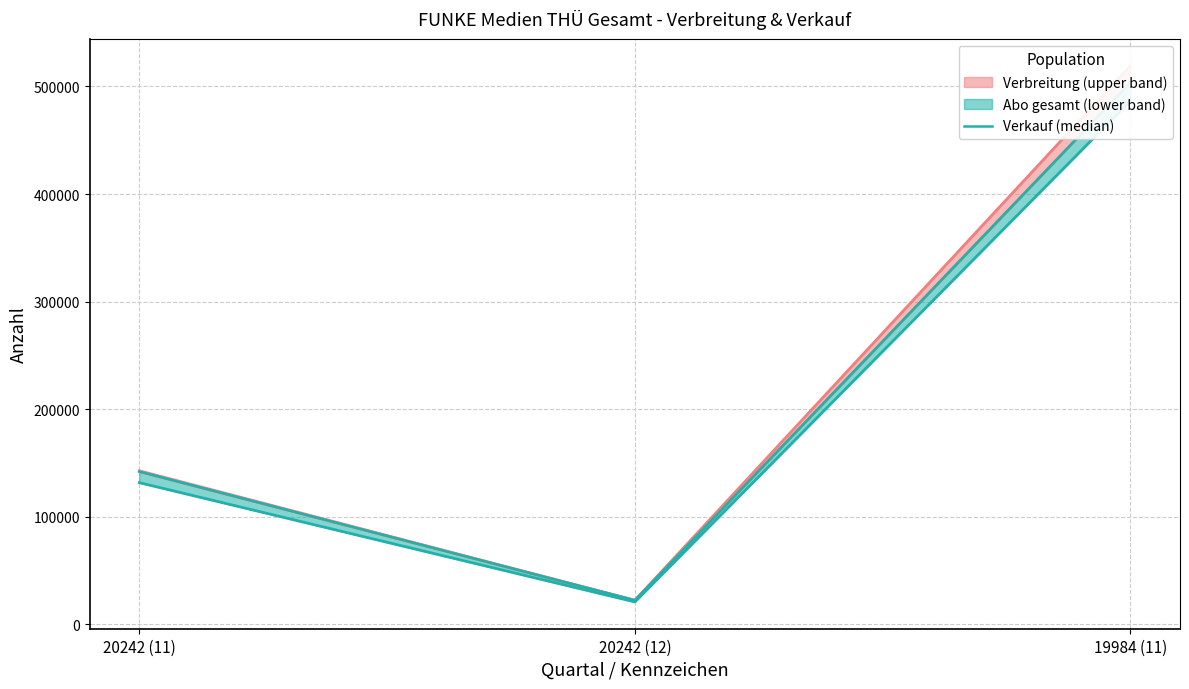

What position from the left is 20242 (12)?

2